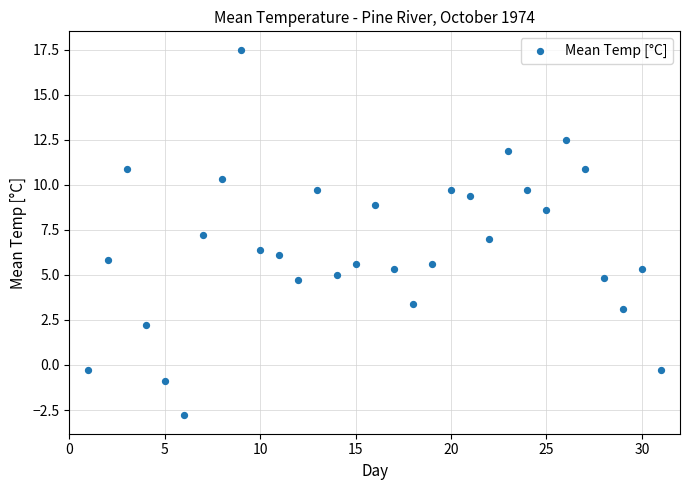

What is the range of Y values (max minus min)?

20.3